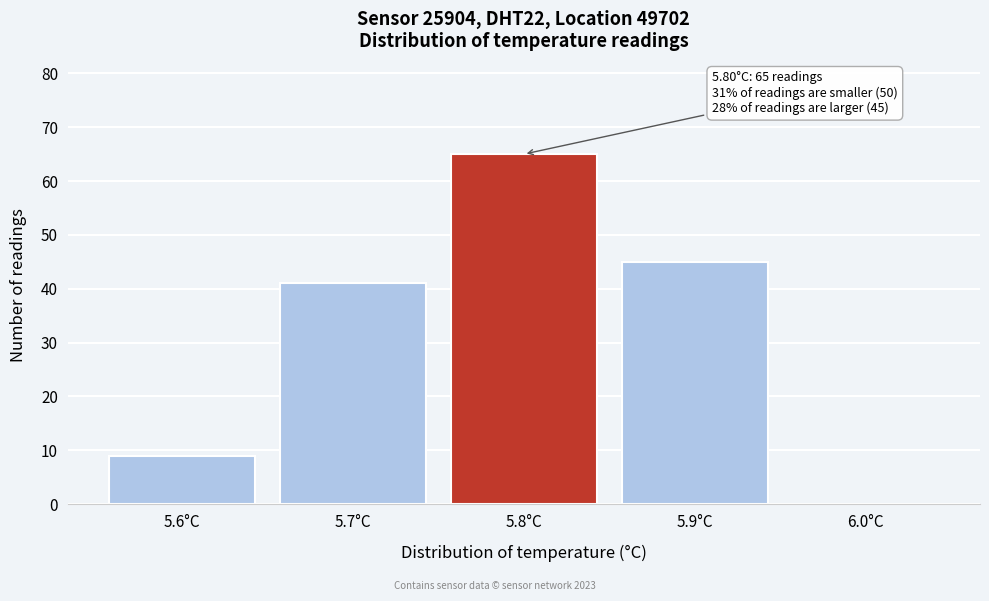

Reading left to right, transcribe all the data shown in this chart.

5.6°C=9	5.7°C=41	5.8°C=65	5.9°C=45	6.0°C=0